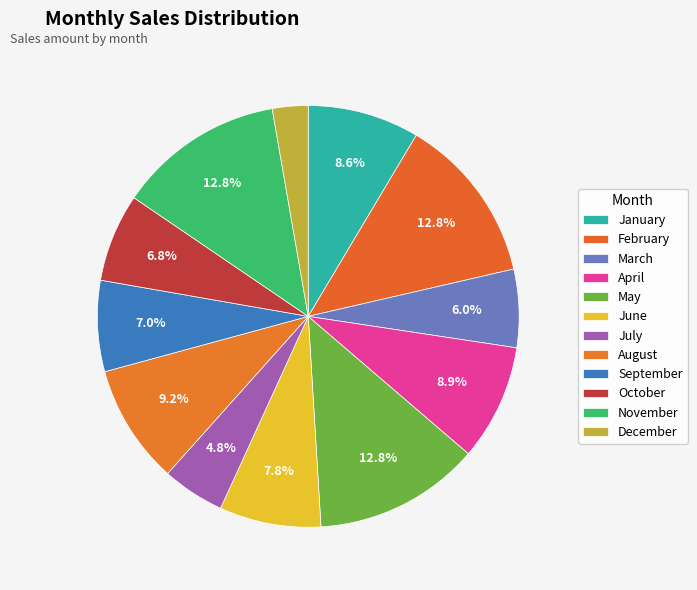

What is the total percentage of August and April?

18.1%